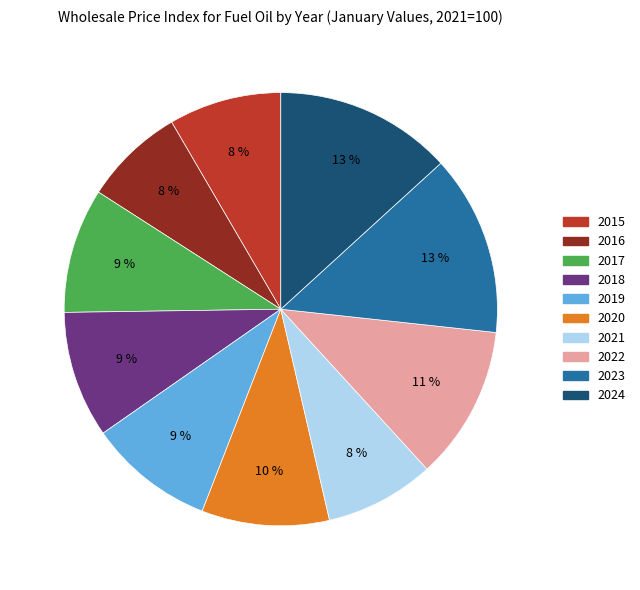

Does 2022 represent more than half of the total?

No